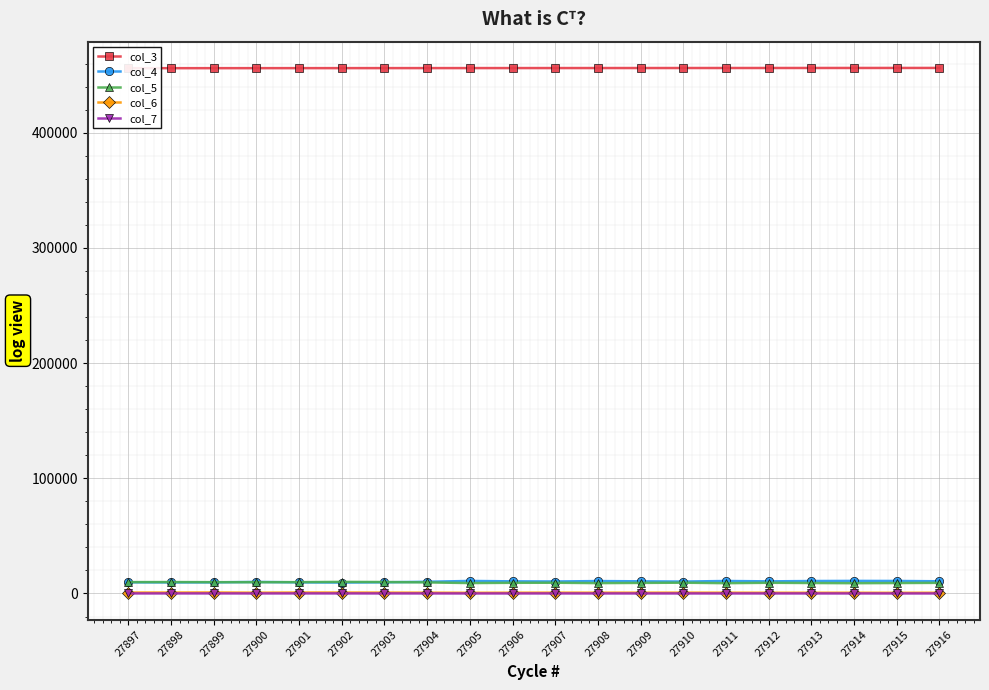

Which category has the lowest value in the col_5 series?

27914